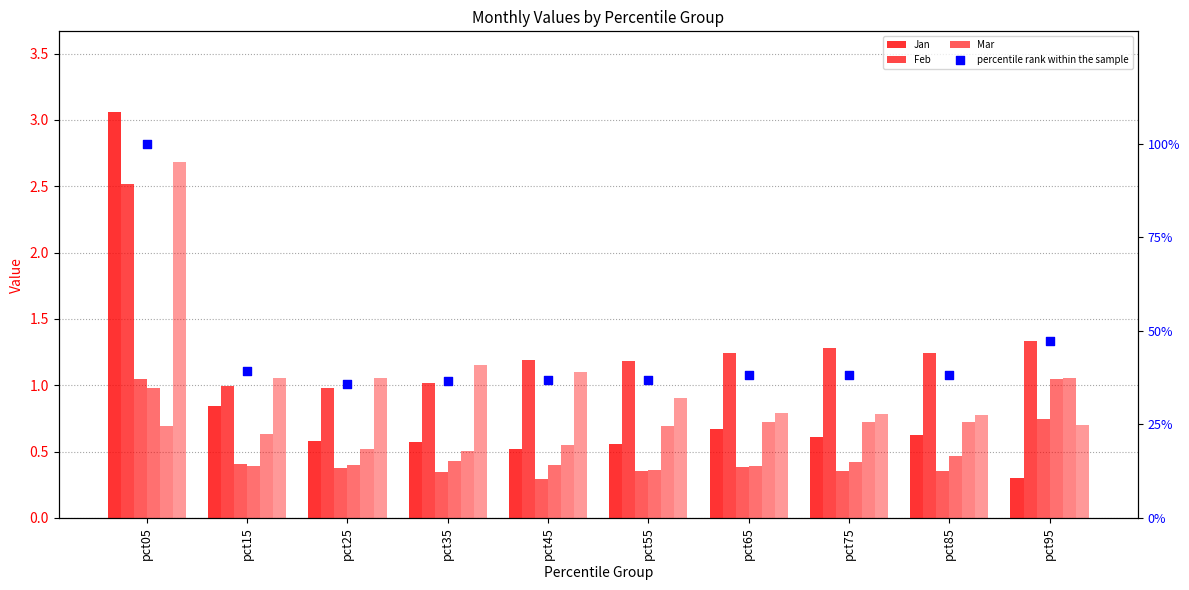

What is the total value across all series at pct55?

4.0